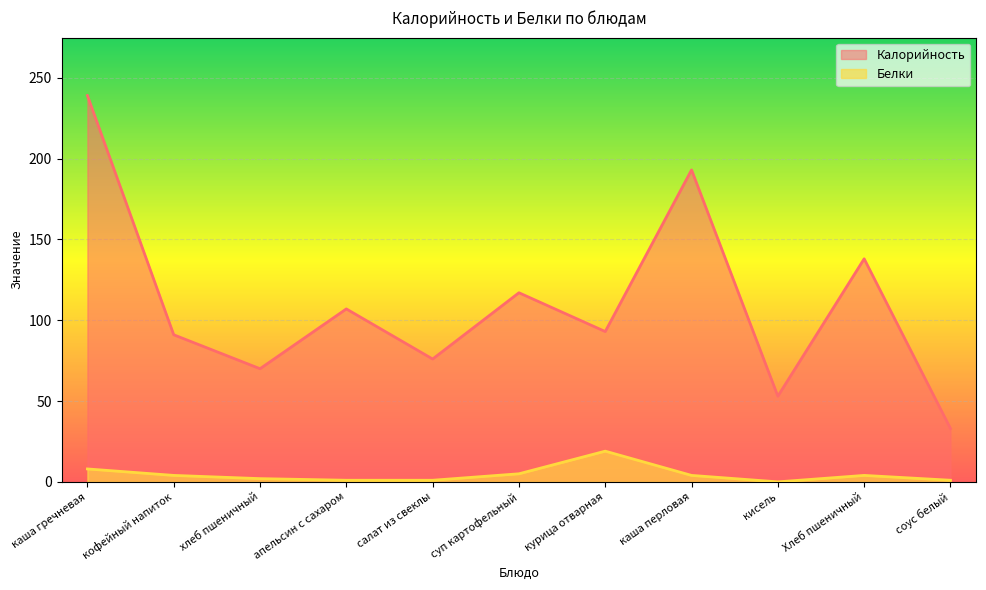

How many lines are shown in the chart?

2